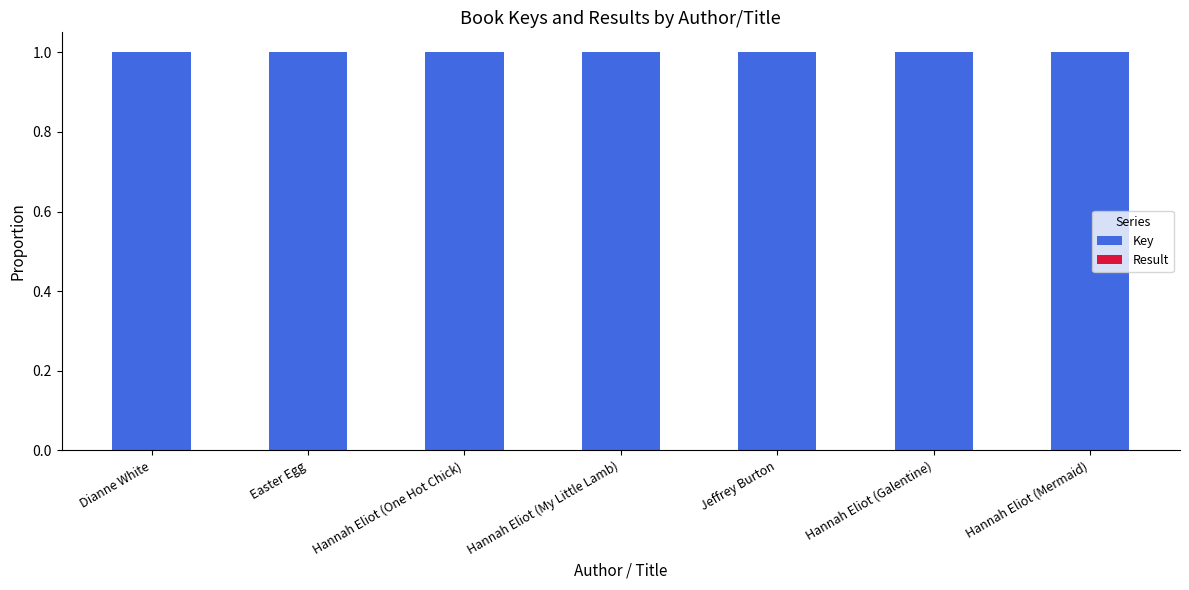

The value of Key at Hannah Eliot (Galentine) is 1.6. True or false?

False